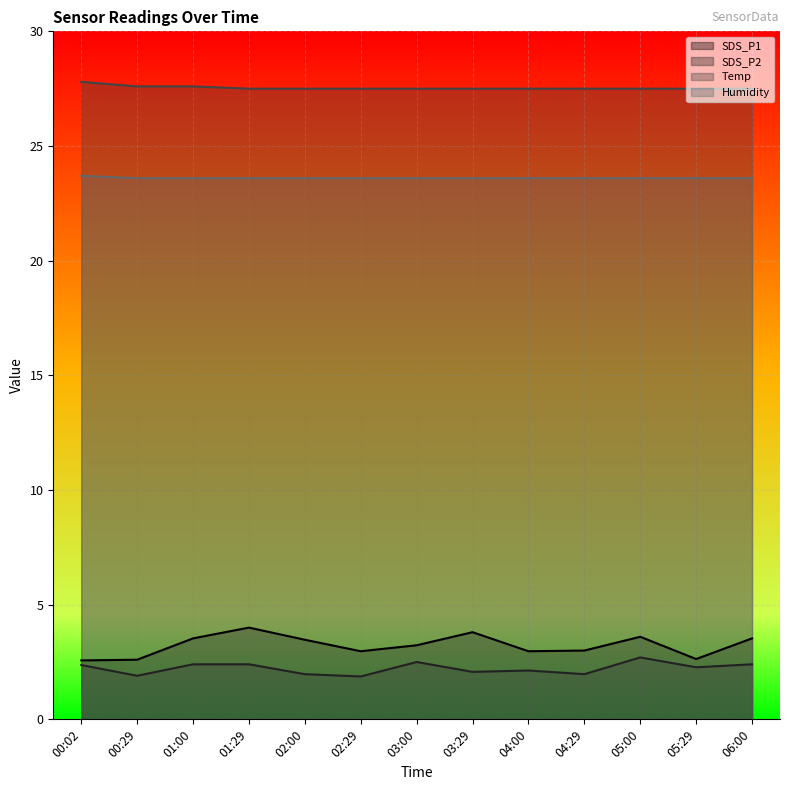

Reading right to left, transcribe all the data shown in this chart.

SDS_P1: 3.5	2.6	3.6	3.0	3.0	3.8	3.2	3.0	3.5	4.0	3.5	2.6	2.6
SDS_P2: 2.4	2.3	2.7	2.0	2.1	2.1	2.5	1.9	2.0	2.4	2.4	1.9	2.4
Temp: 27.5	27.5	27.5	27.5	27.5	27.5	27.5	27.5	27.5	27.5	27.6	27.6	27.8
Humidity: 23.6	23.6	23.6	23.6	23.6	23.6	23.6	23.6	23.6	23.6	23.6	23.6	23.7